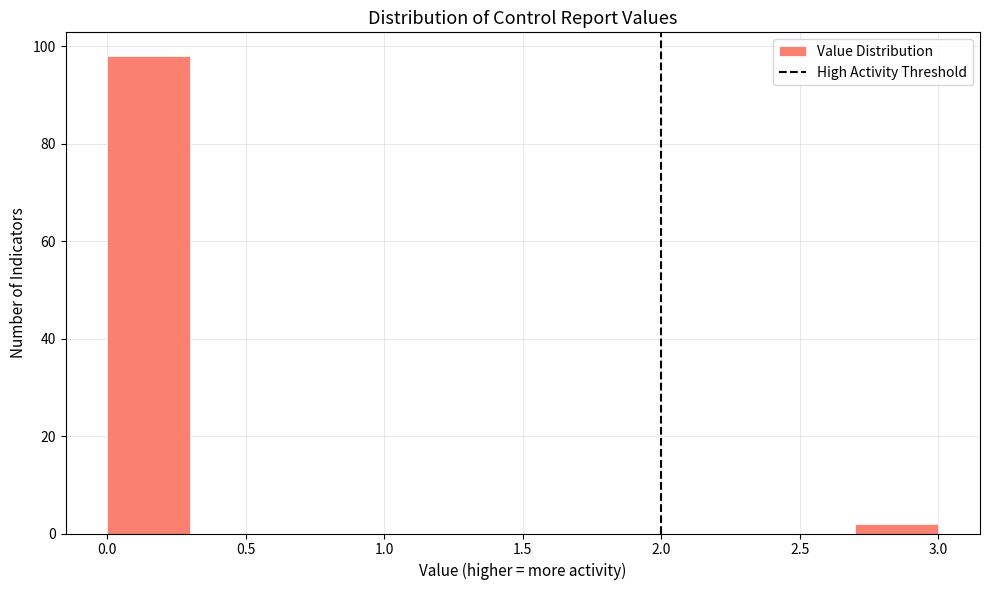

Reading left to right, list every bar in this chart as the range it spans on the x-axis followed by its height. The values are not printed on the chart, so give them approximately, as read against the axis.

0.0 to 0.3: 98
0.3 to 0.6: 0
0.6 to 0.9: 0
0.9 to 1.2: 0
1.2 to 1.5: 0
1.5 to 1.8: 0
1.8 to 2.1: 0
2.1 to 2.4: 0
2.4 to 2.7: 0
2.7 to 3.0: 2